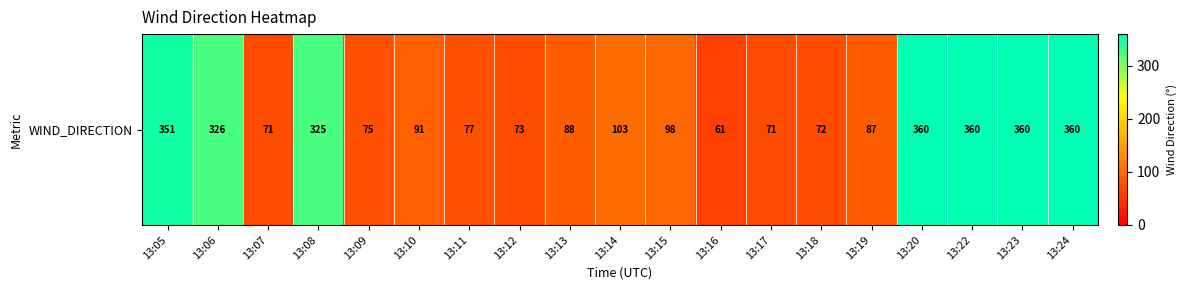

How many values are below 91?

9